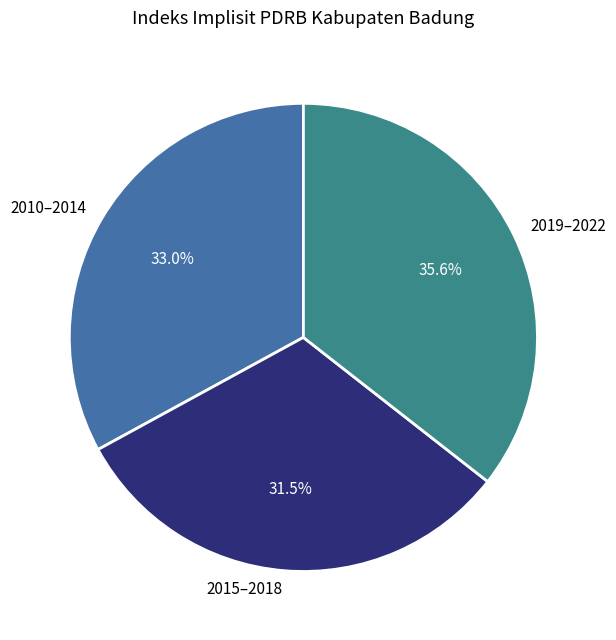

What portion of the pie excludes 2015–2018?

68.5%